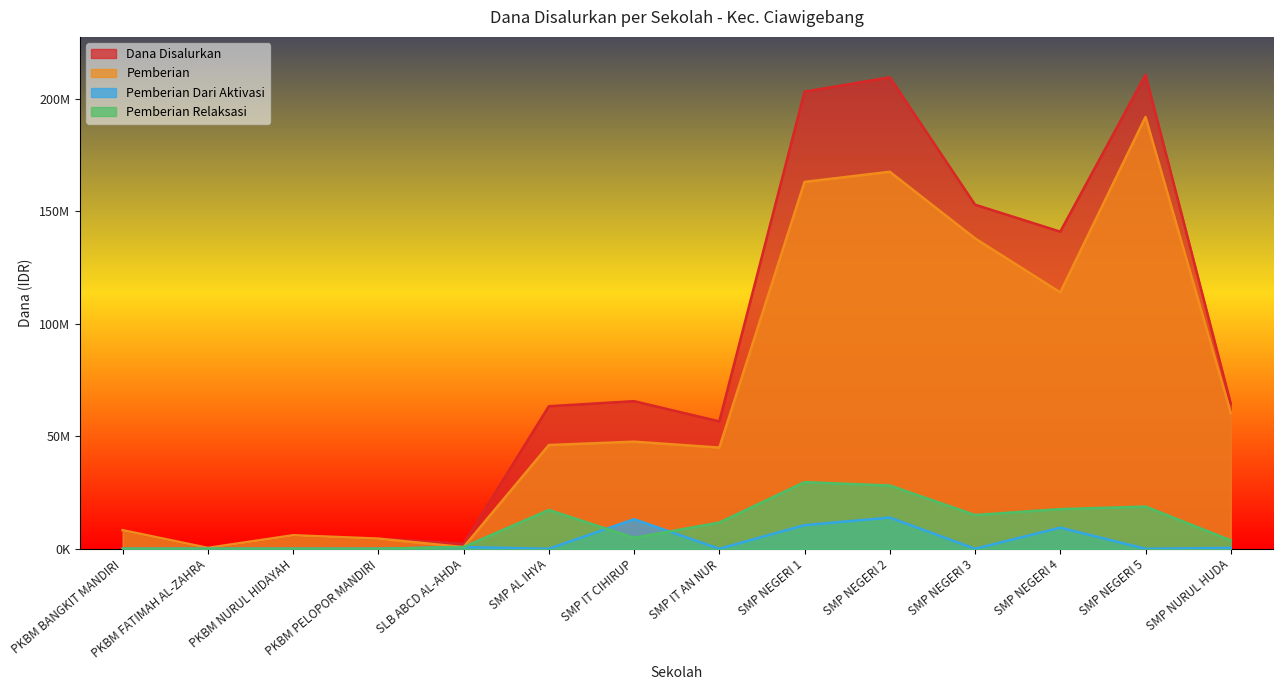

Where does the Pemberian Relaksasi series first go above 11625000?

SMP AL IHYA